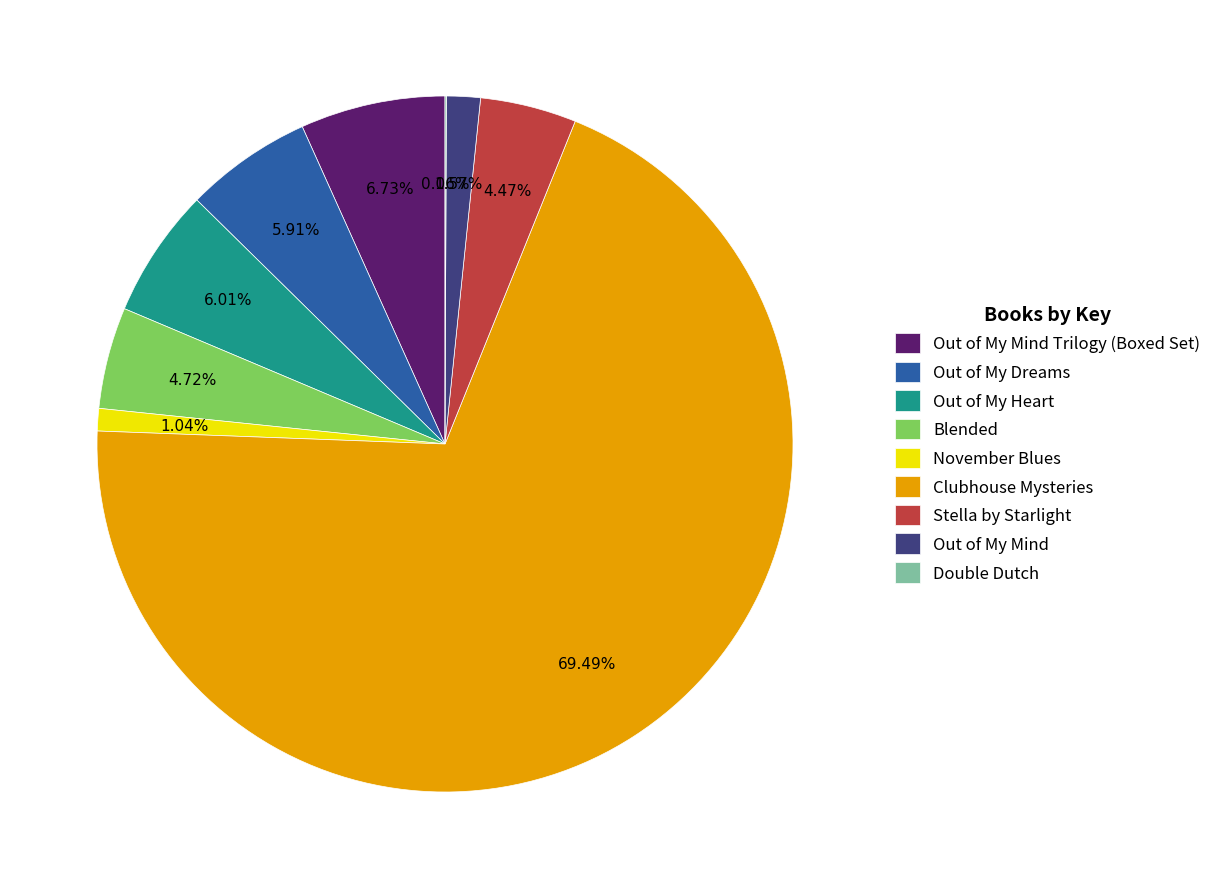

Combined, what portion of the pie is Out of My Heart and Blended?

10.7%